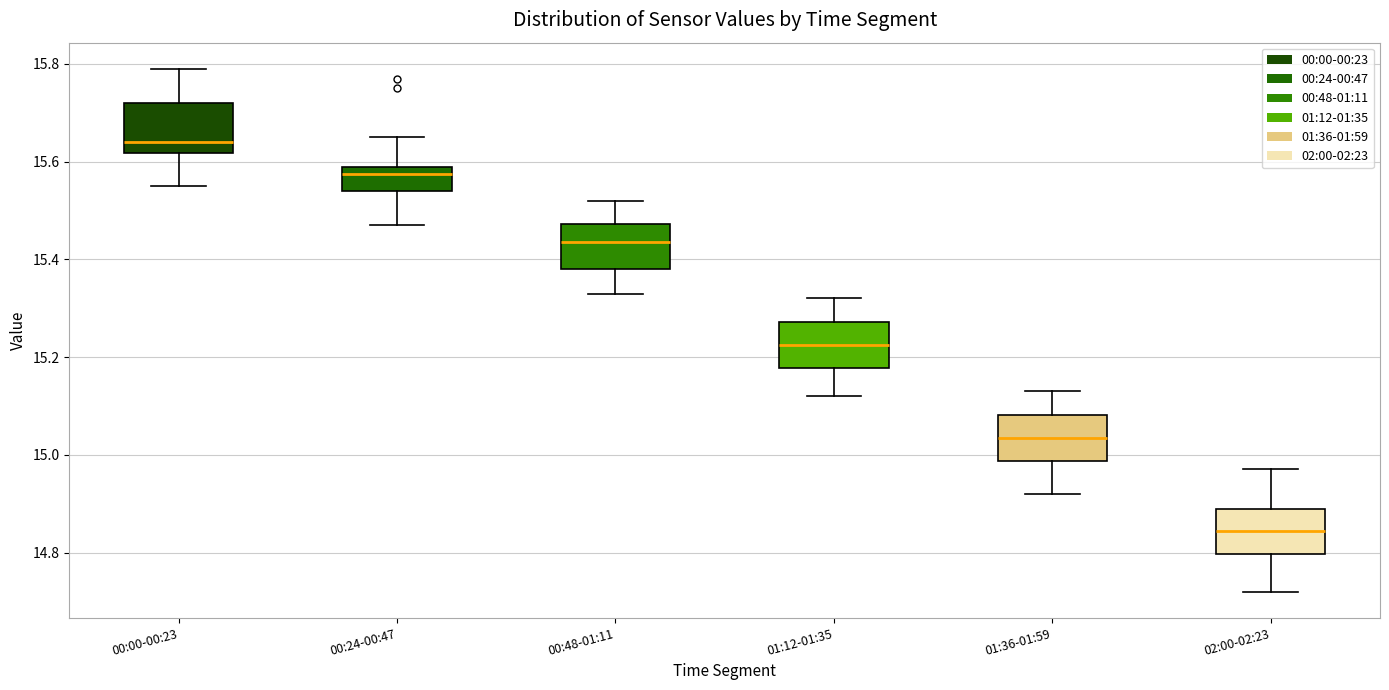

Reading left to right, transcribe this box plot: for each box, give where its median line is, the range the box spans, and where its two whiskers end, as read against the y-axis. The values are not printed on the chart, so give them approximately, as read against the axis.

00:00-00:23: median 15.64, box 15.62 to 15.72, whiskers 15.56 to 15.80
00:24-00:47: median 15.58, box 15.54 to 15.60, whiskers 15.48 to 15.66
00:48-01:11: median 15.44, box 15.38 to 15.48, whiskers 15.34 to 15.52
01:12-01:35: median 15.22, box 15.18 to 15.28, whiskers 15.12 to 15.32
01:36-01:59: median 15.04, box 14.98 to 15.08, whiskers 14.92 to 15.14
02:00-02:23: median 14.84, box 14.80 to 14.90, whiskers 14.72 to 14.98